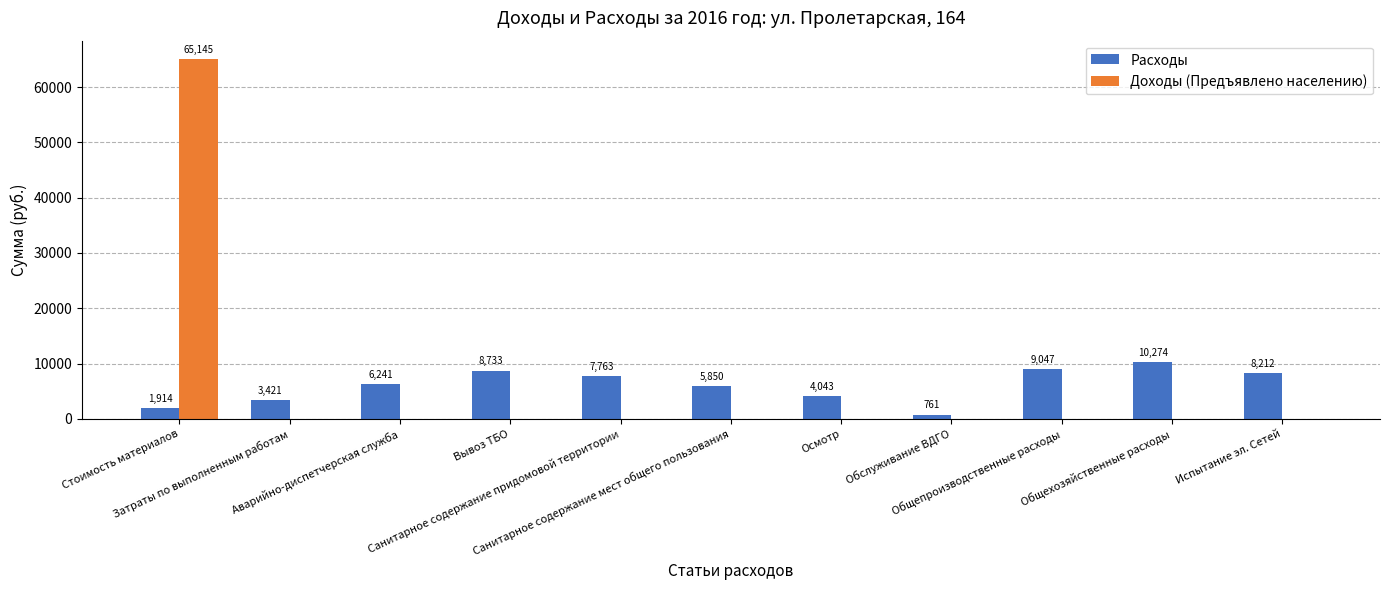

What is the average value of the Расходы series?

6023.5